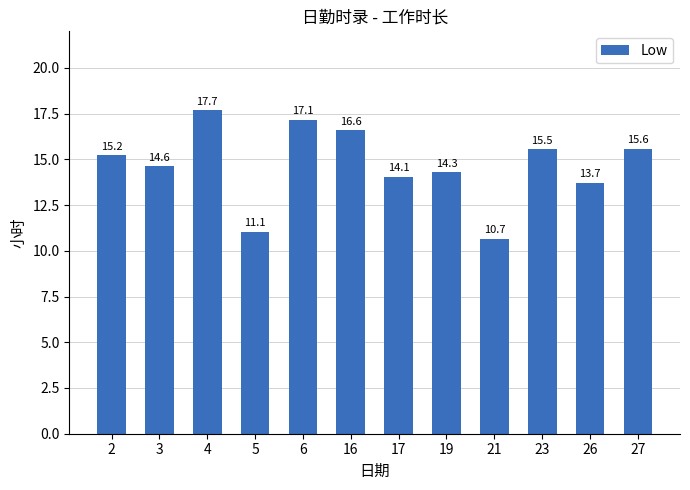

Are the bars grouped side by side (vs. stacked)?

No